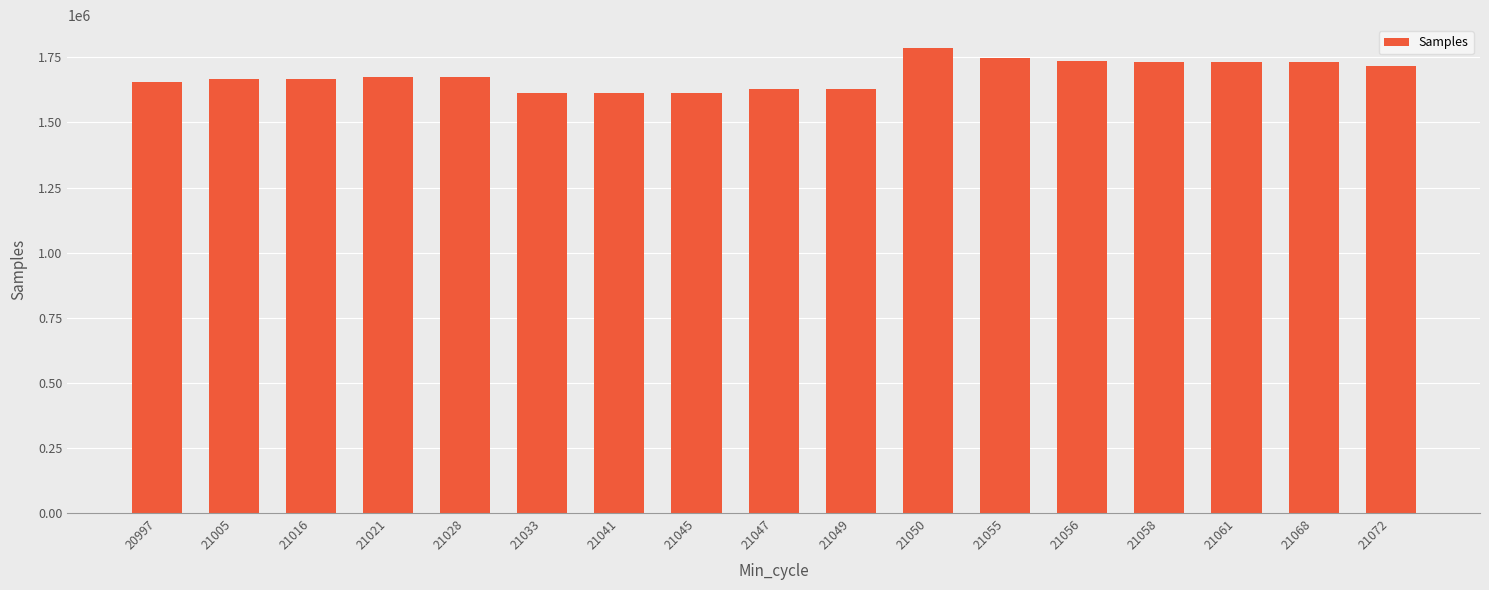

What is the minimum value shown in the chart?

1611574